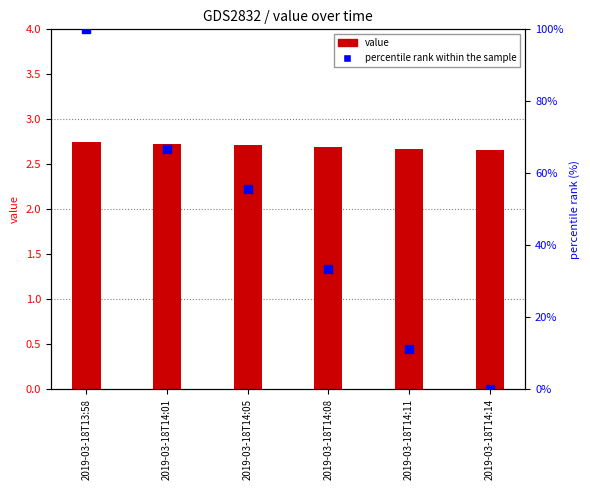

Is the value of percentile rank within the sample at 2019-03-18T14:11 greater than the value of value at 2019-03-18T14:14?

Yes